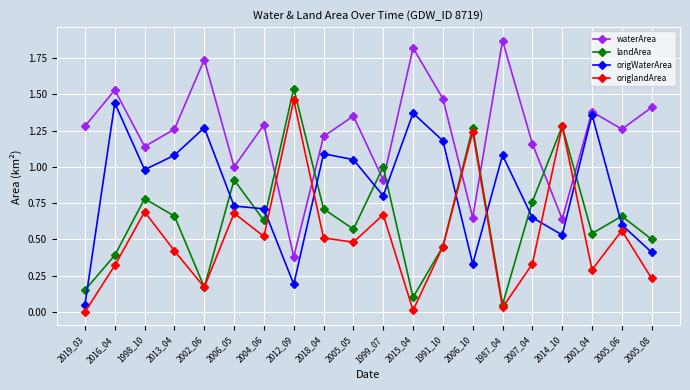

What position from the right is 2012_09?

13